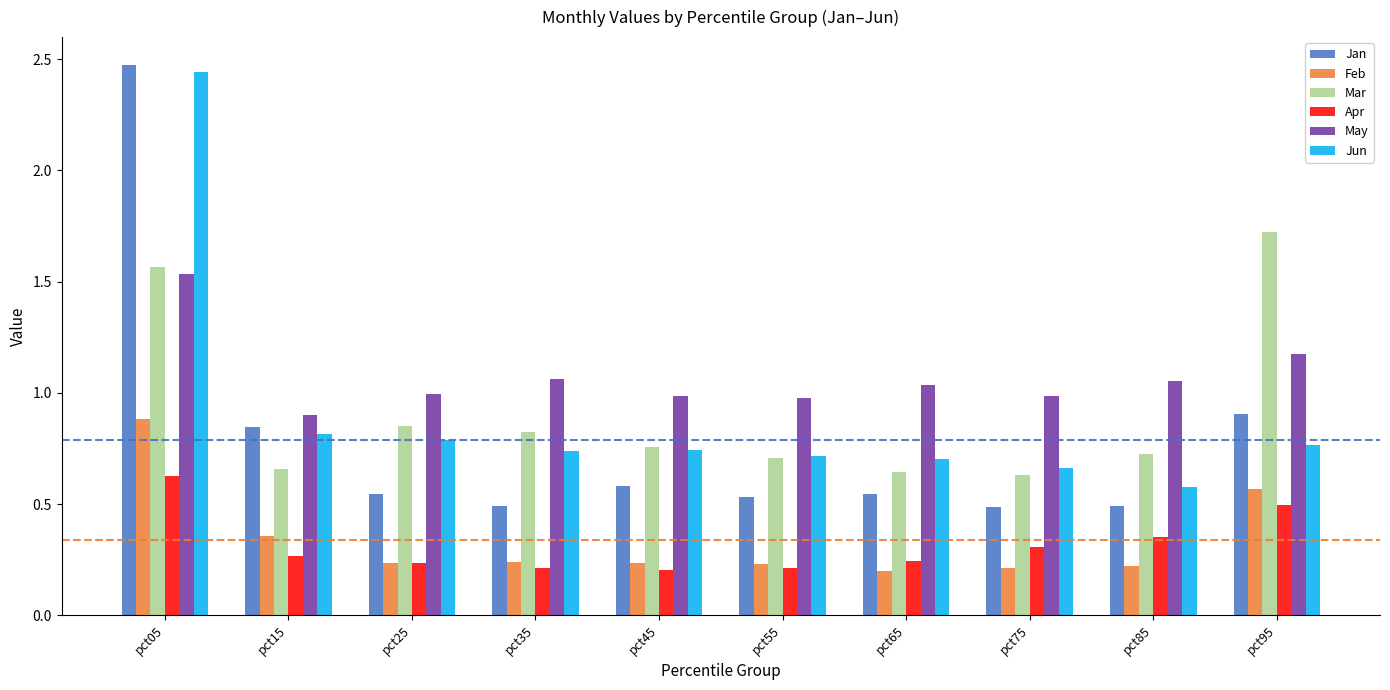

What is the sum of all Mar values?

9.1